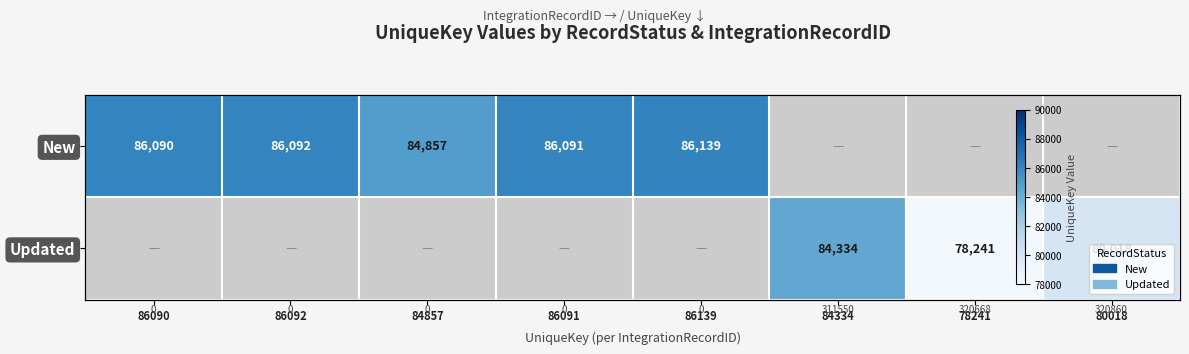

What is the difference between the New values at 86139 and 86091?

48.0